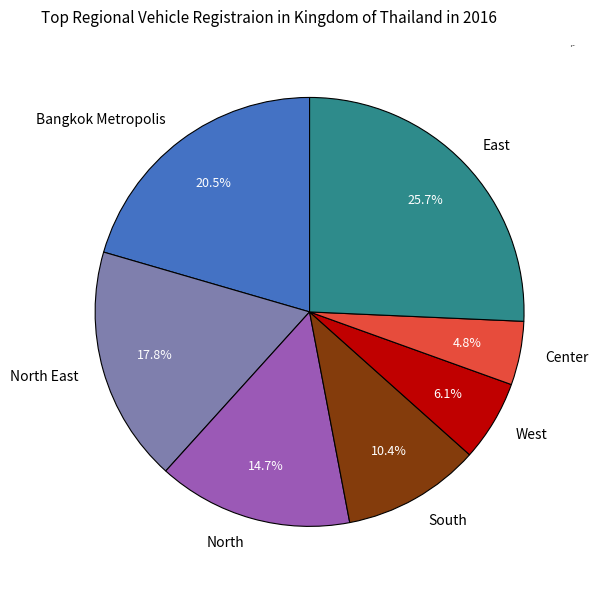

Which slice is the smallest?

Center